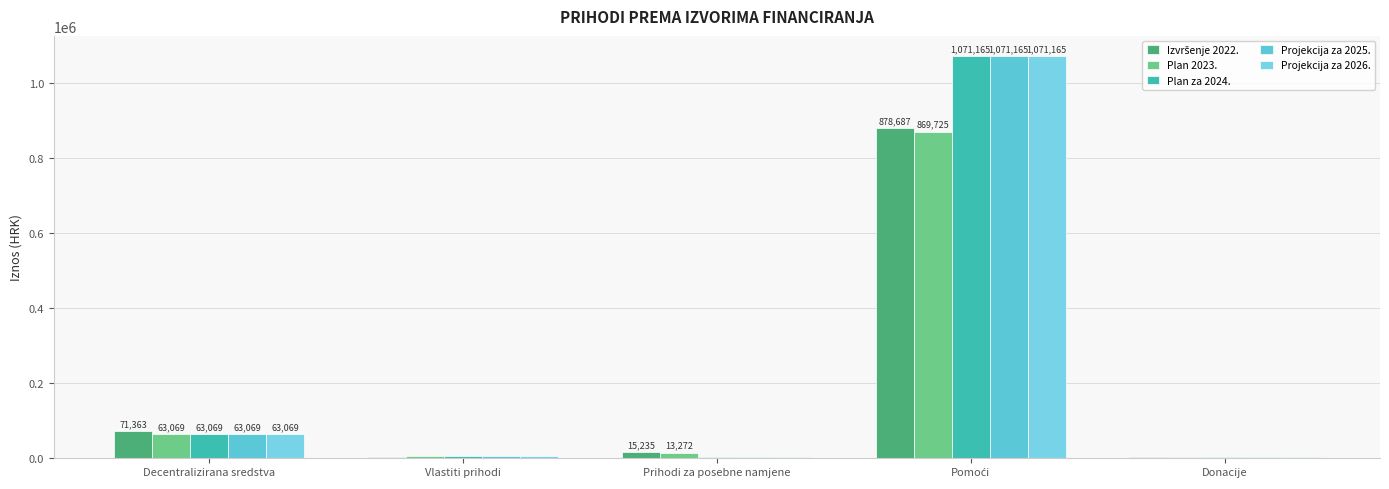

At which label does Plan za 2024. first exceed 5000?

Decentralizirana sredstva